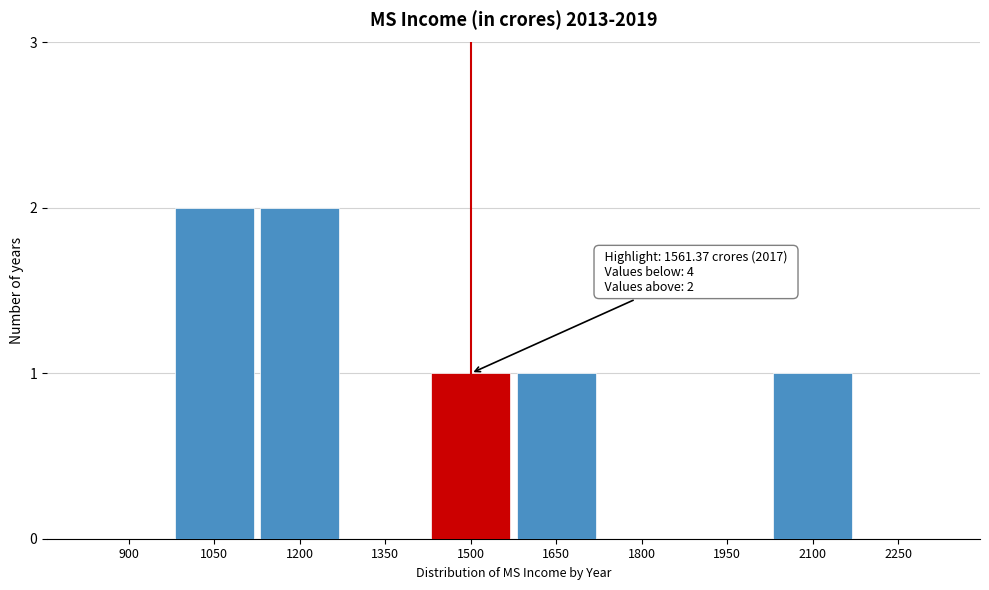

Between 900 and 2100, which is larger?

2100